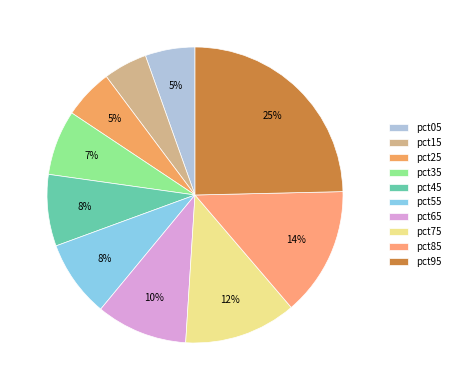

The pct75 slice represents 12% of the pie. True or false?

True